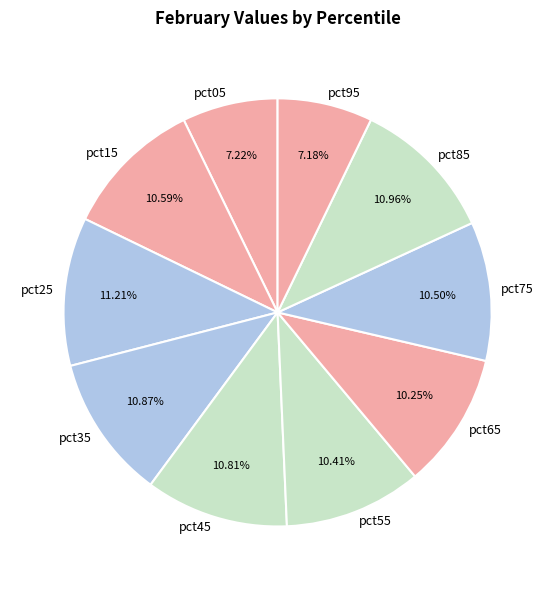

Which has a higher value, pct05 or pct55?

pct55